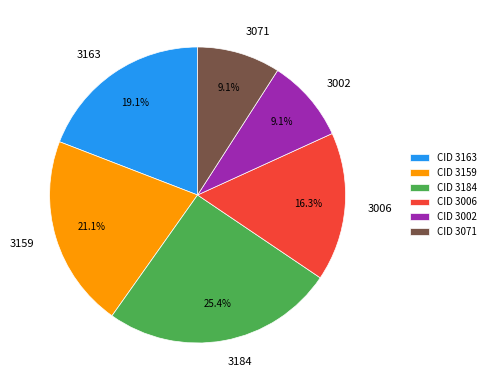

Does 3184 account for over 50% of the chart?

No